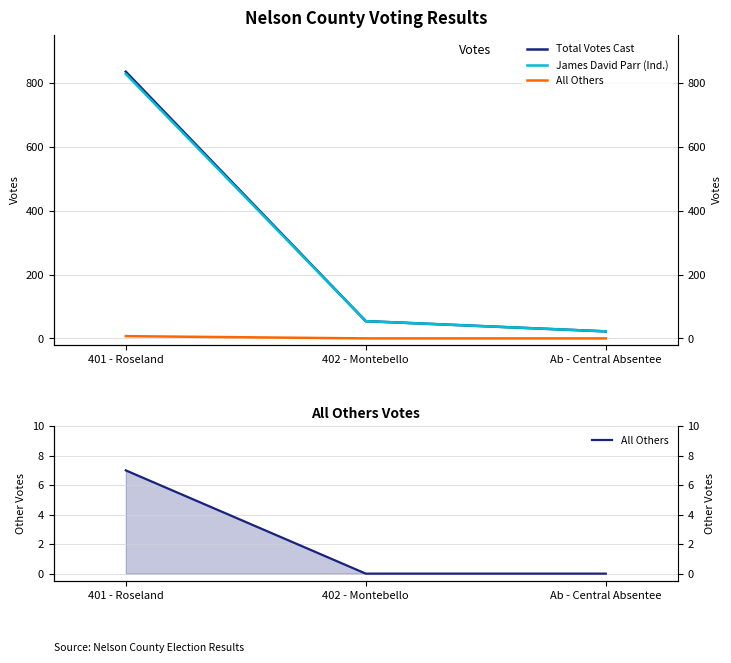

At which label does Total Votes Cast first exceed 54?

401 - Roseland